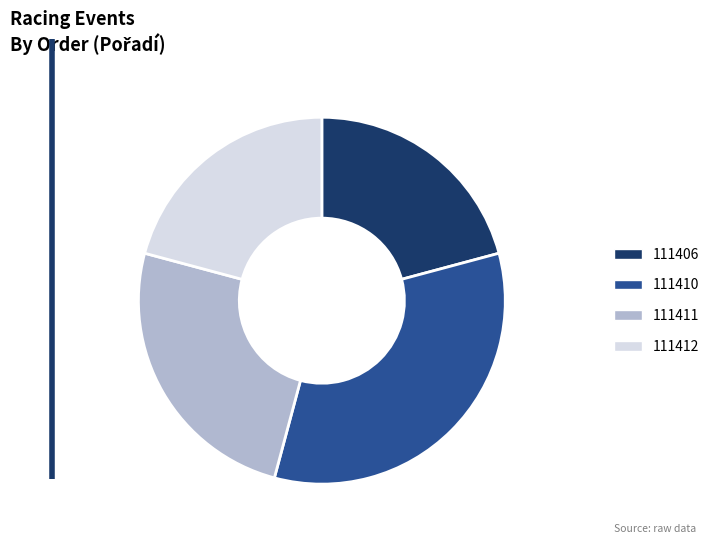

Between 111410 and 111406, which is larger?

111410